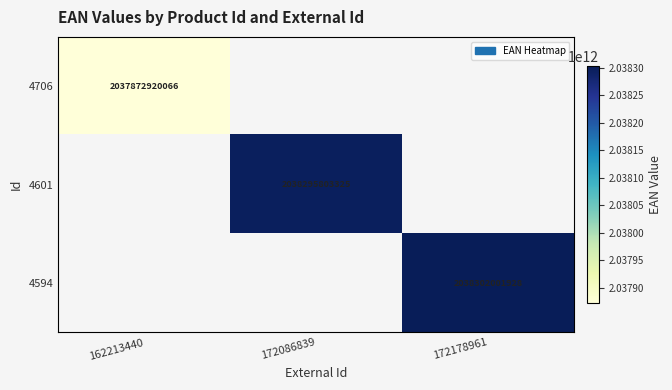

Which category has the lowest value across all series?

162213440